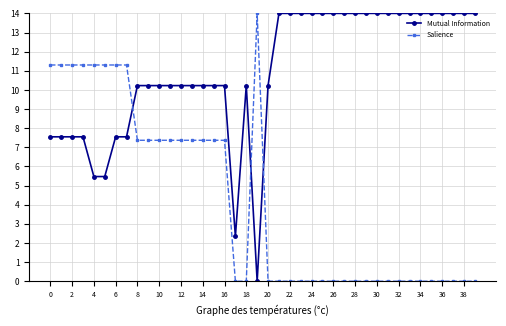

What is the average value of the Salience series?

4.3